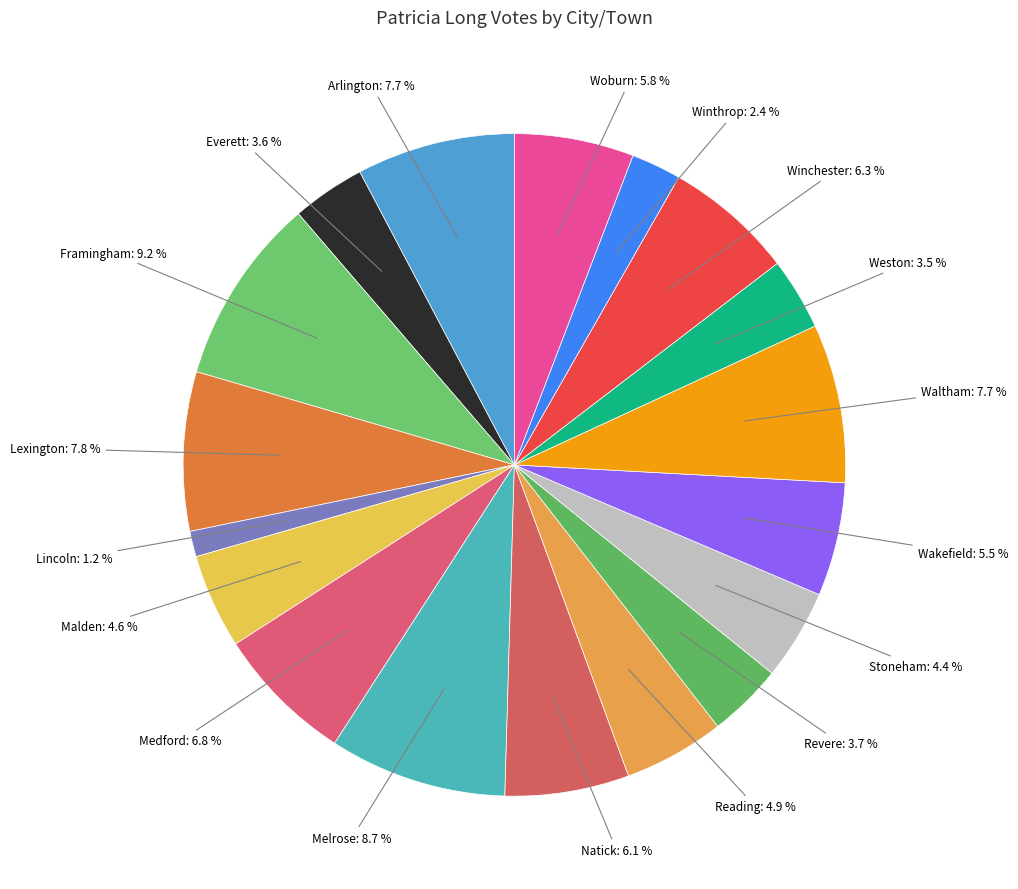

Which slice is the smallest?

Lincoln